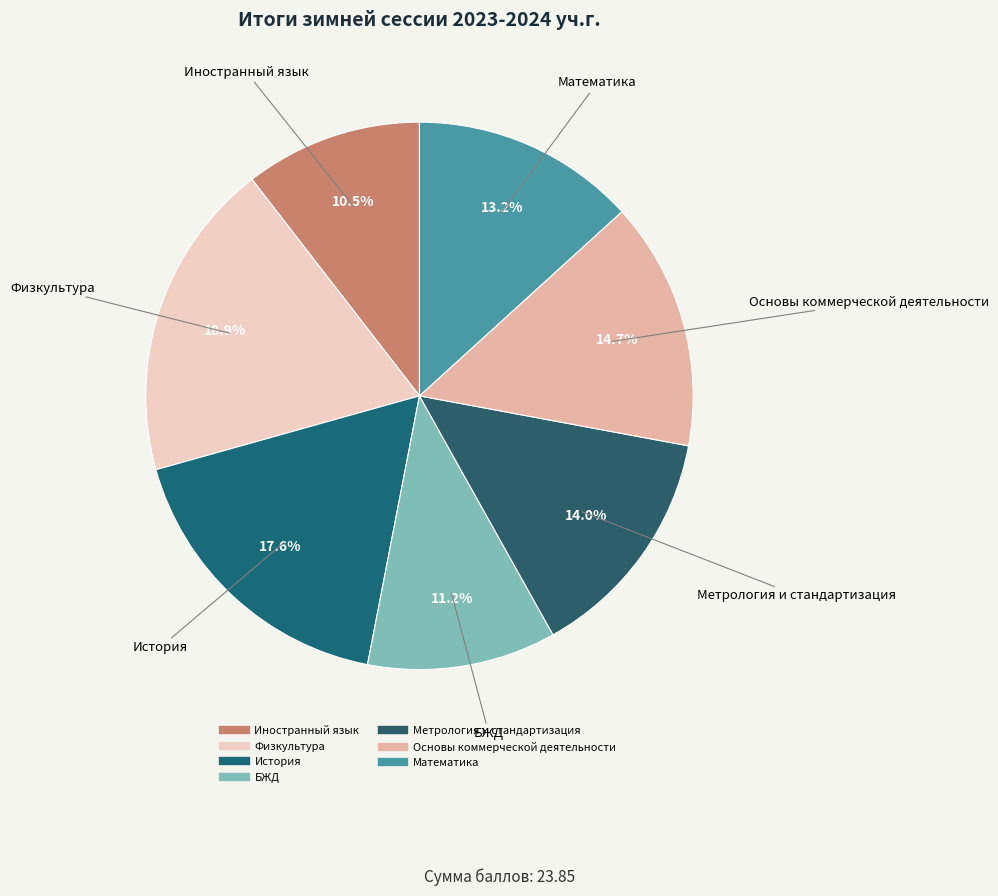

Which slice is the largest?

Физкультура